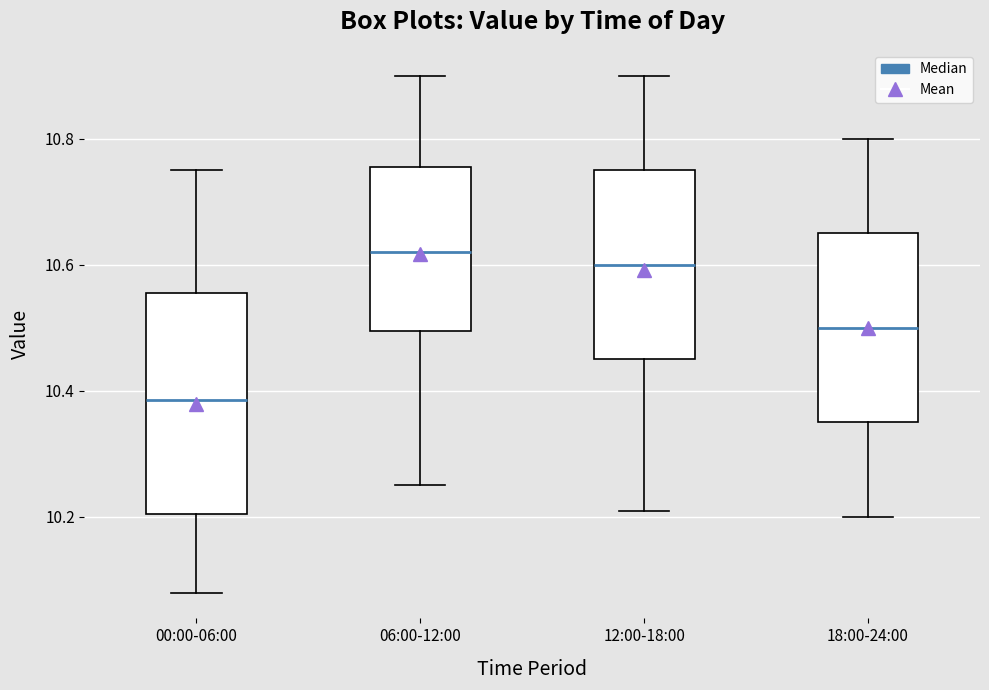

Reading left to right, read every box against the y-axis: the position of its median line, the range the box covers, and the ends of its whiskers. The values are not printed on the chart, so give them approximately, as read against the axis.

00:00-06:00: median 10.38, box 10.20 to 10.56, whiskers 10.08 to 10.76
06:00-12:00: median 10.62, box 10.50 to 10.76, whiskers 10.26 to 10.90
12:00-18:00: median 10.60, box 10.46 to 10.76, whiskers 10.22 to 10.90
18:00-24:00: median 10.50, box 10.36 to 10.66, whiskers 10.20 to 10.80